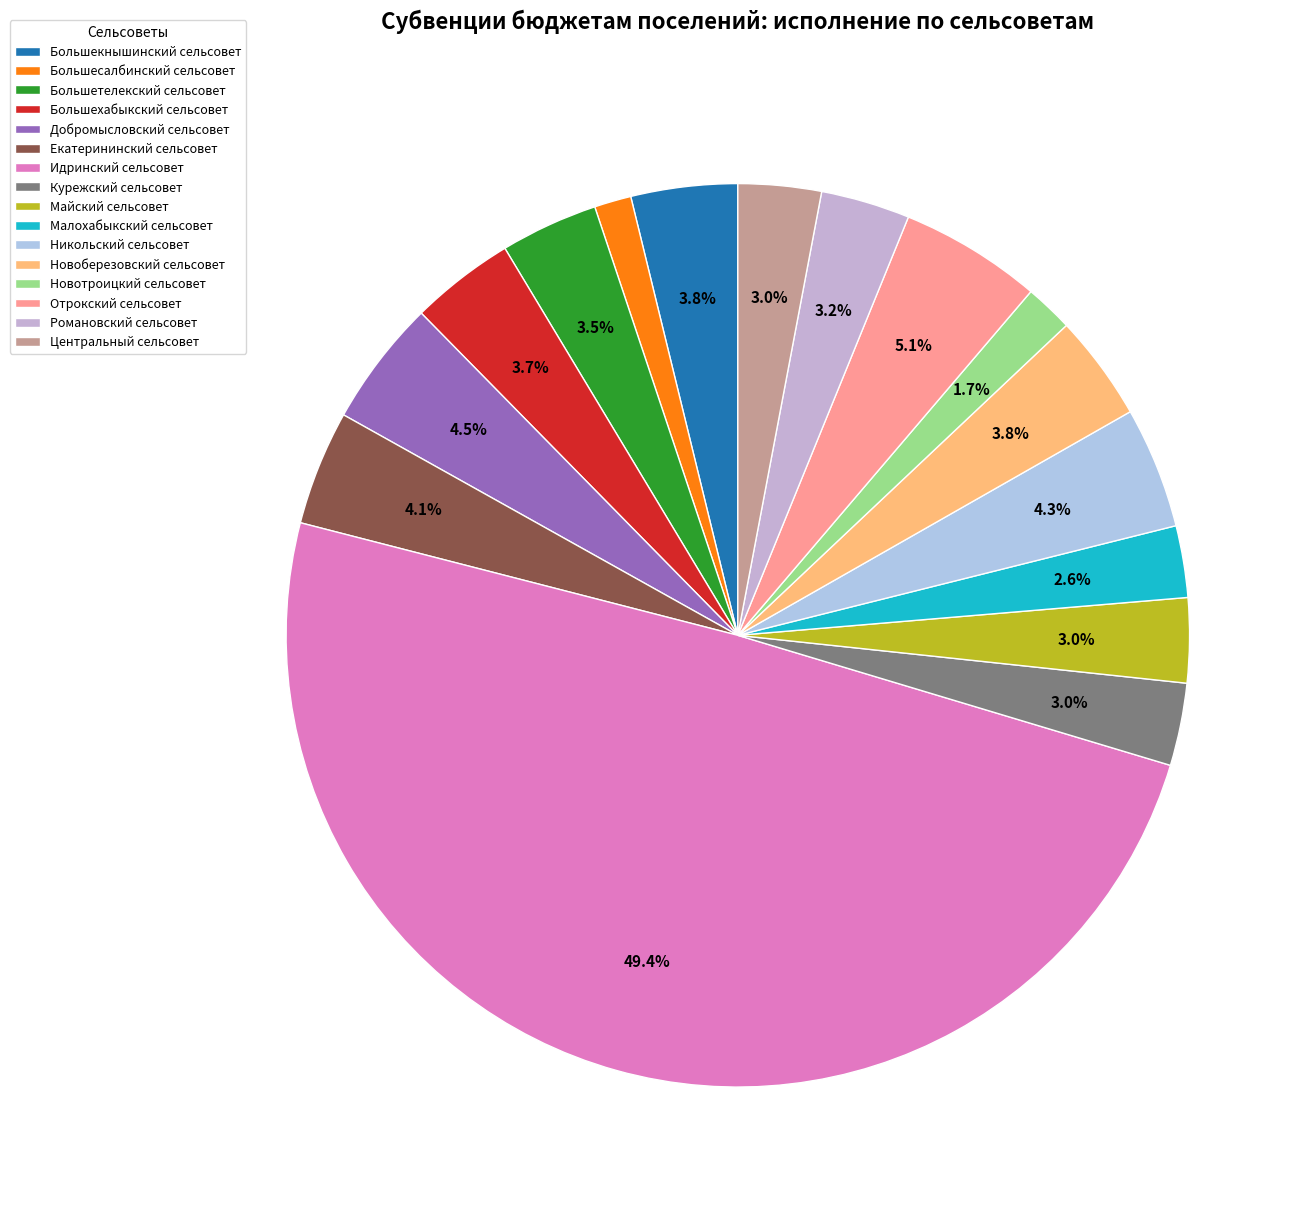

To the nearest percent, what is the average slice percentage?

6%